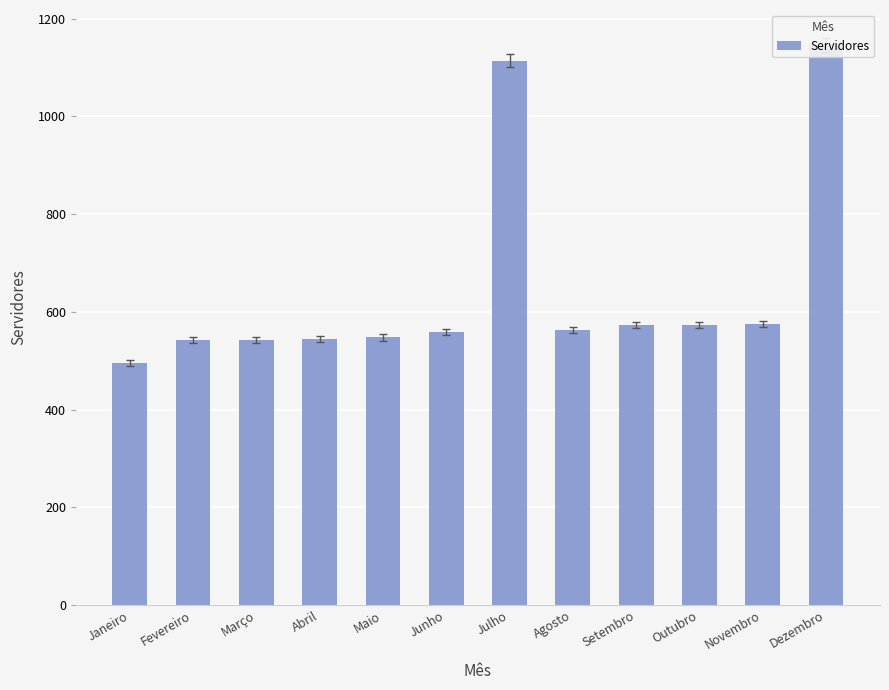

What is the maximum value shown in the chart?

1146